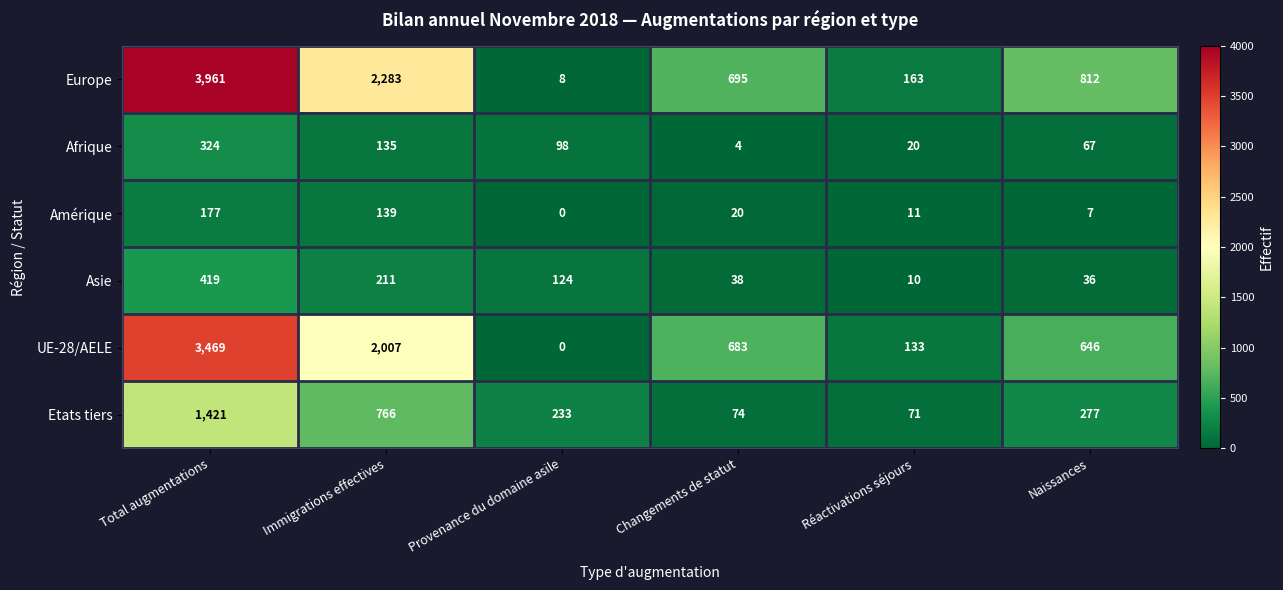

Which series changed the most between Total augmentations and Changements de statut?

Europe